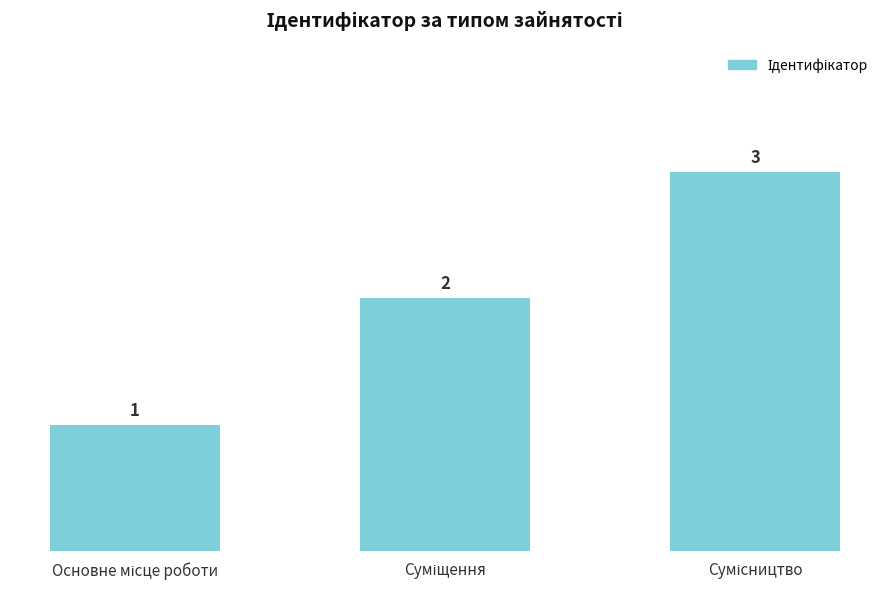

What is the maximum value shown in the chart?

3